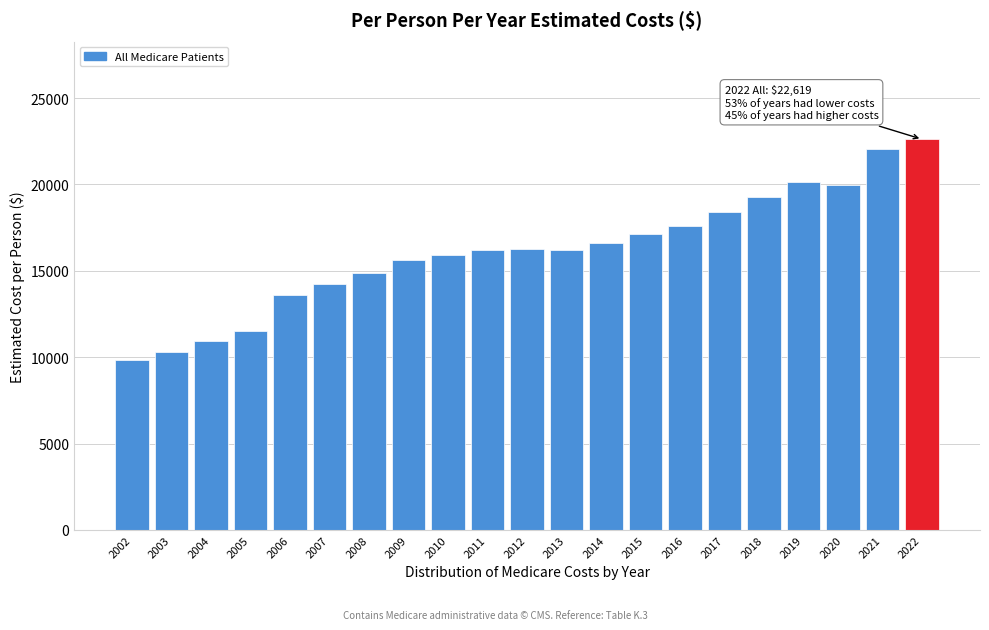

What is the value of the 10th bar from the left?

16198